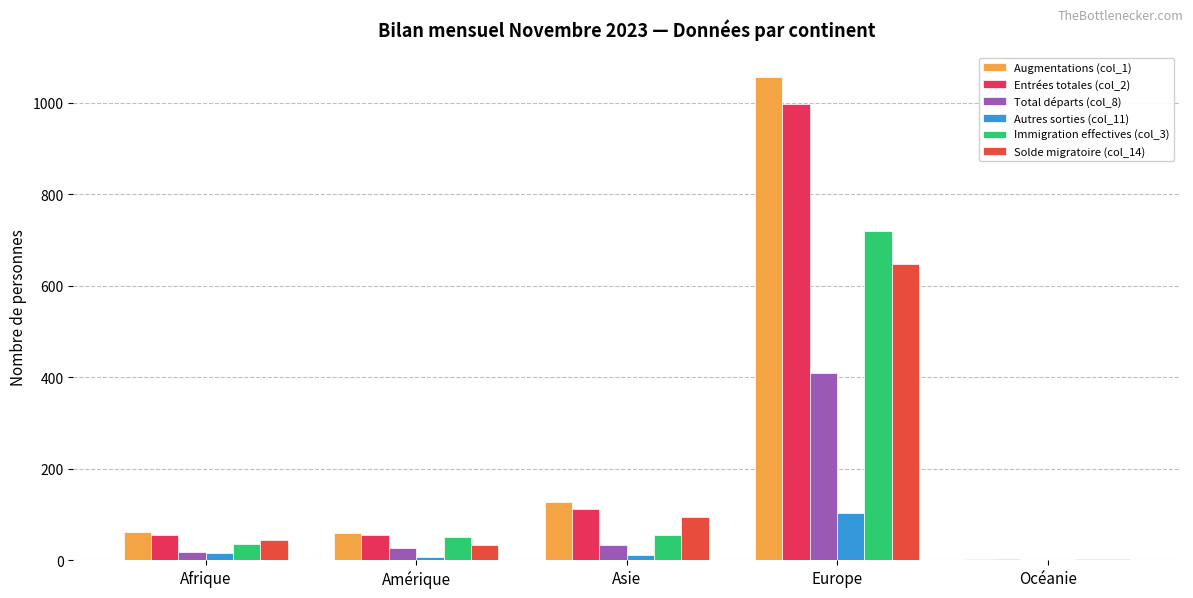

Is it true that Autres sorties (col_11) equals 4 at Afrique?

False